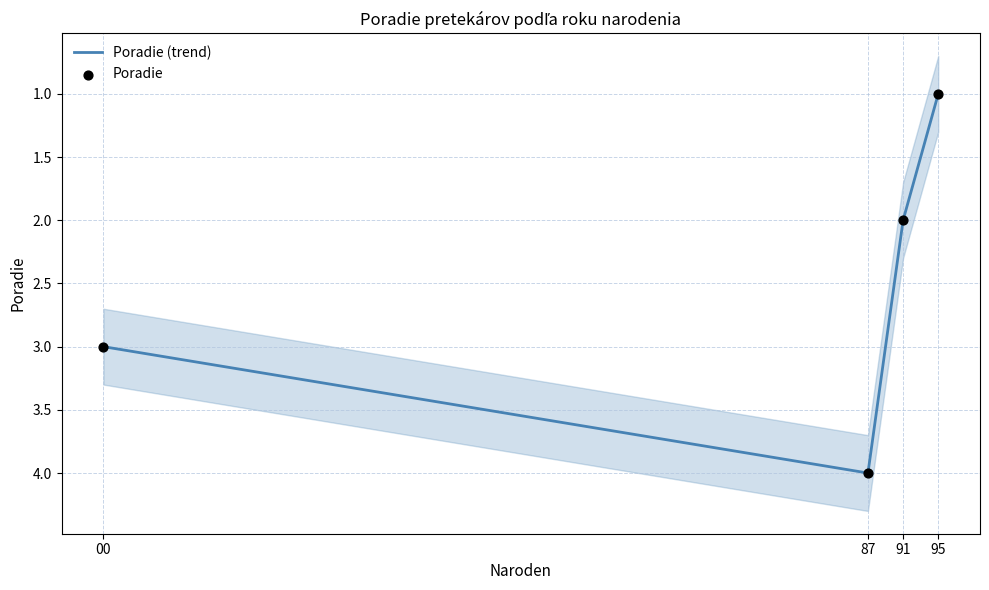

At which category is the sum across all series the highest?

87